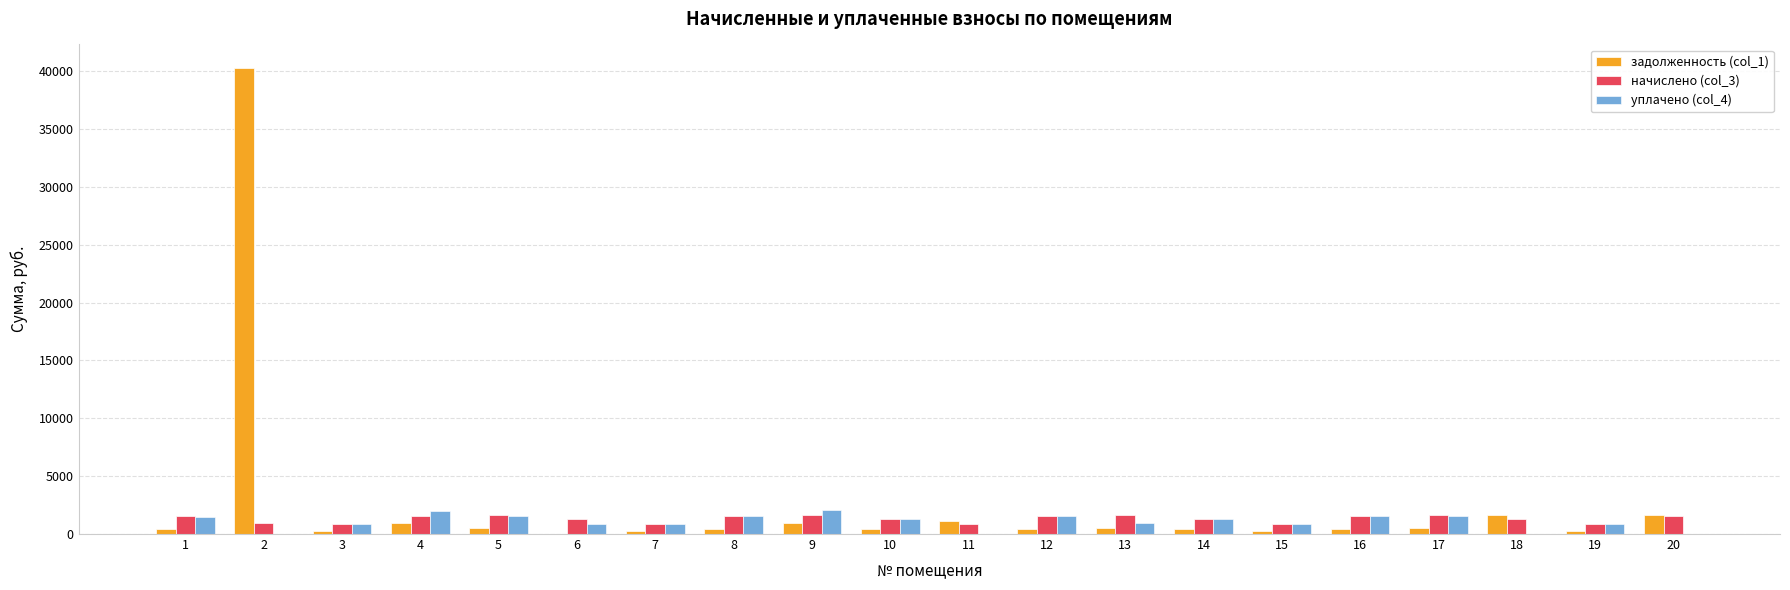

Is it true that начислено (col_3) equals 1571.2 at 16?

True